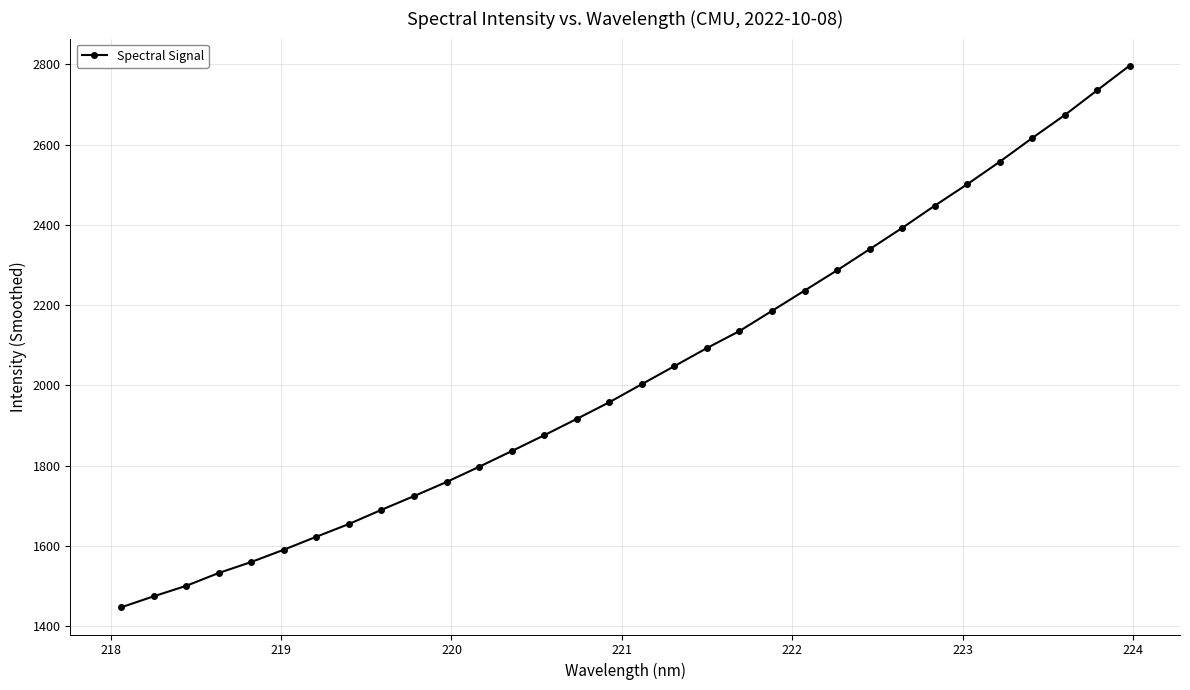

What is the average value?

2030.9